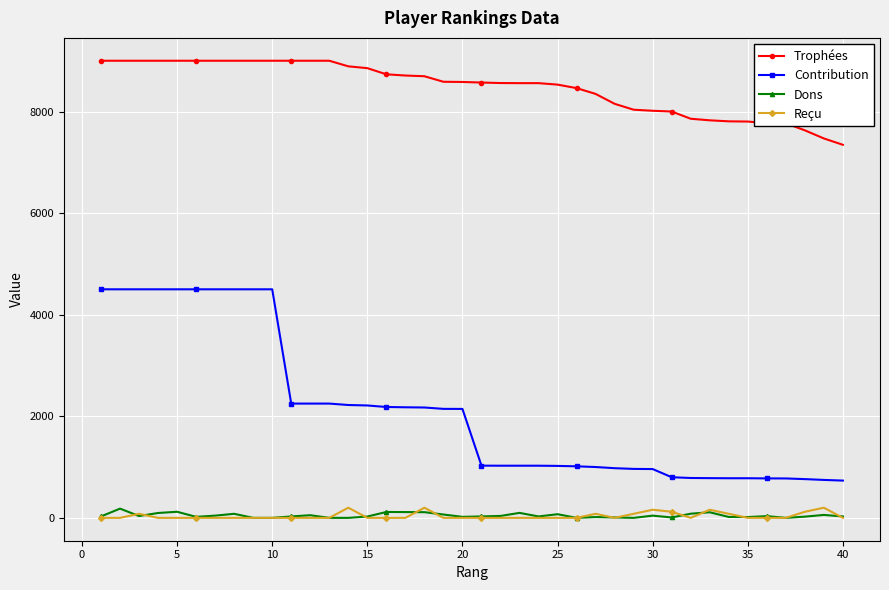

What are all the series names shown in the legend?

Trophées, Contribution, Dons, Reçu